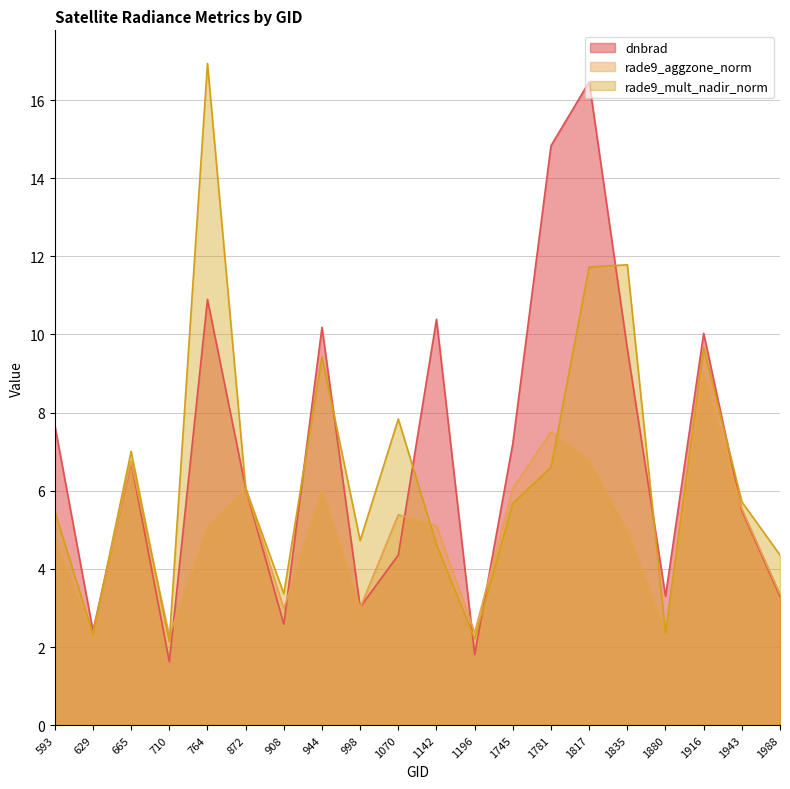

What is the total value across all series at 998?

10.8